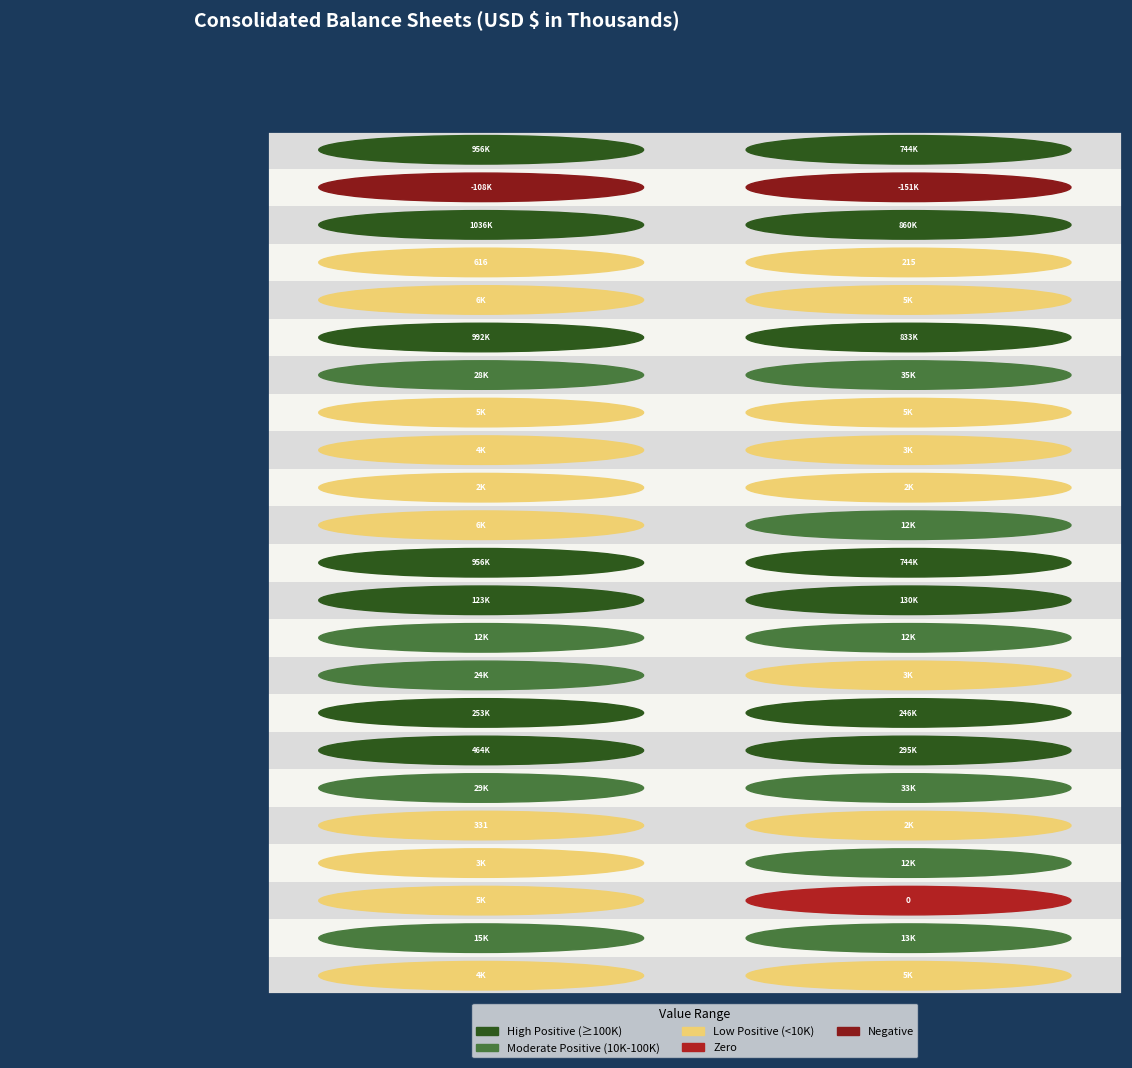

How many data points in Dec. 31, 2019 are less than 12471?

11